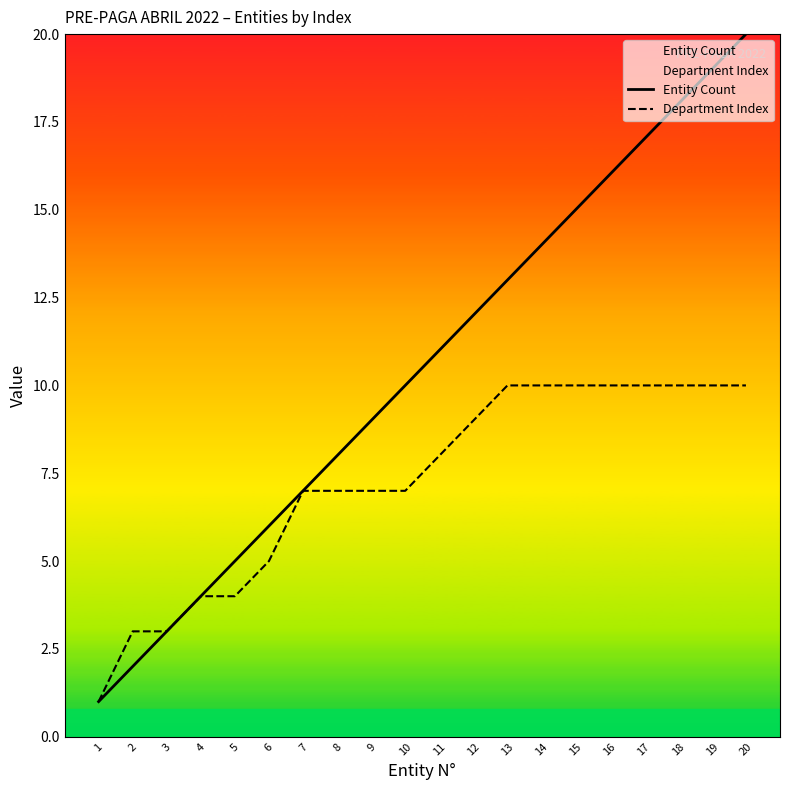

How many Department Index values are between 5 and 10?

15